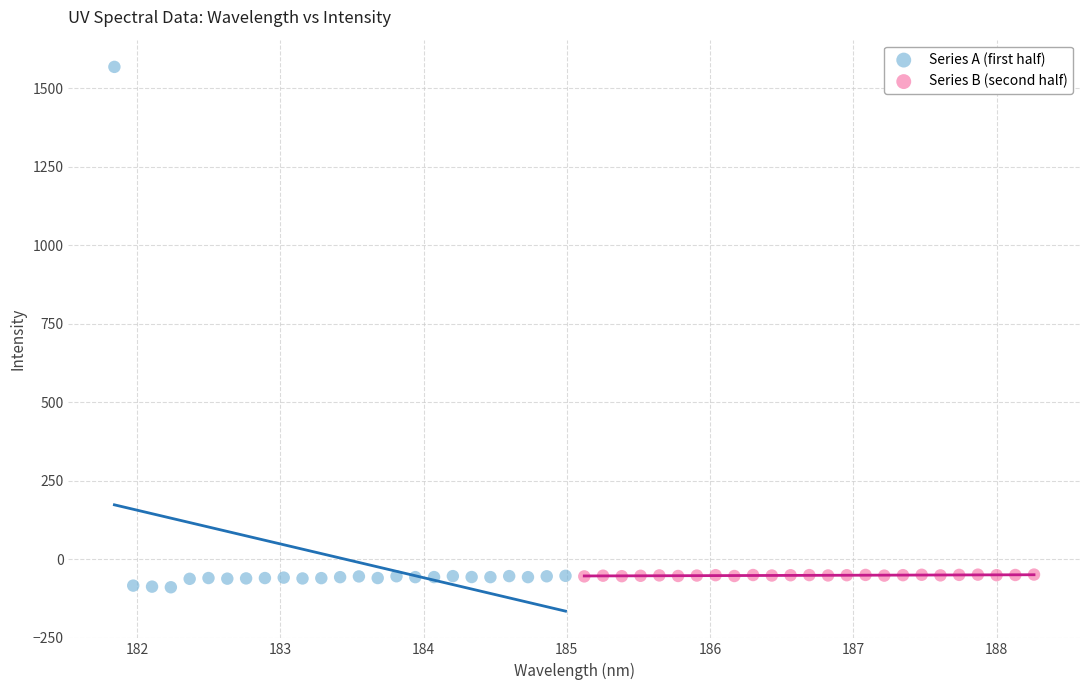

Which series contains the lowest Y value?

Series A (first half)